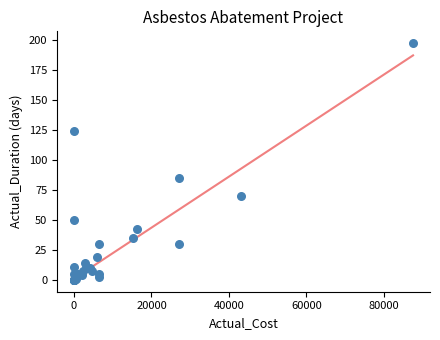

What Y value in the scatter plot is closest to 98?

85